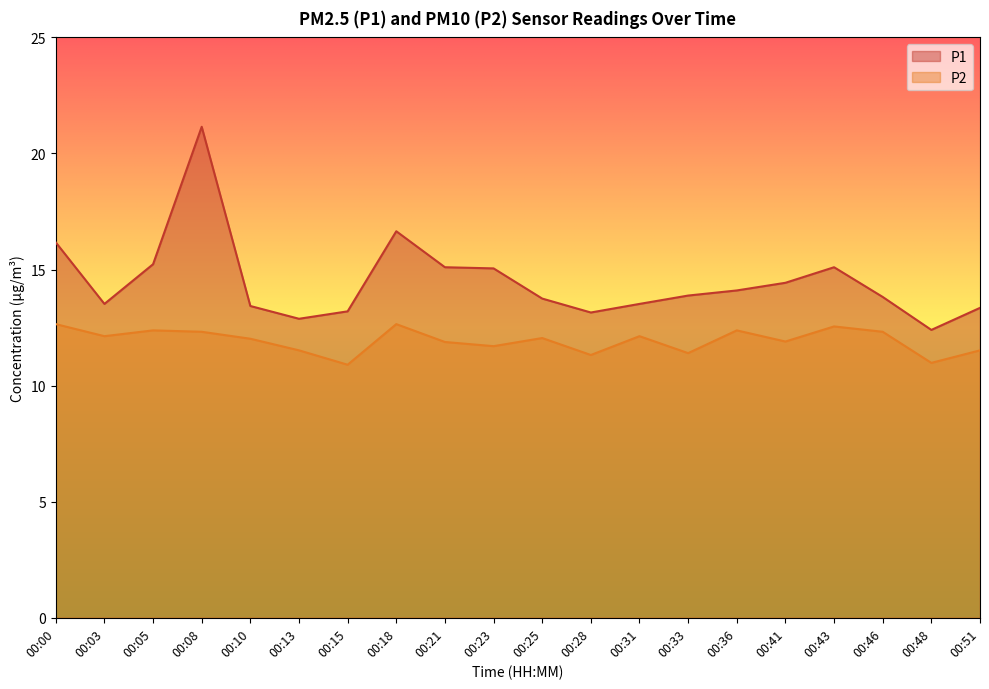

What is the difference between the maximum and minimum values in the P2 series?

1.8